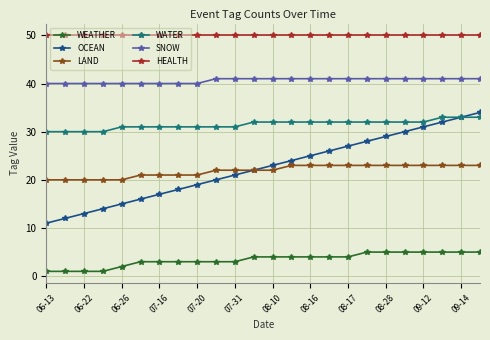

What is the value of the LAND point at the 7th from the left?

21